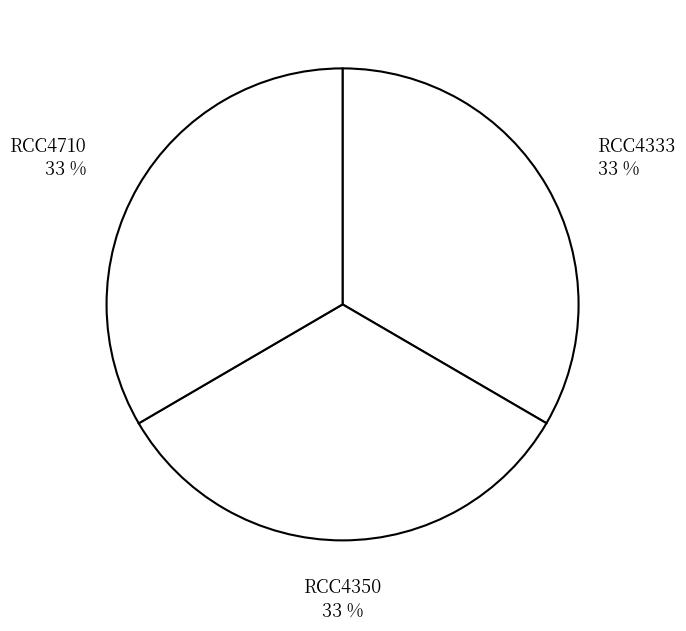

True or false: RCC4350 accounts for 33% of the total.

True